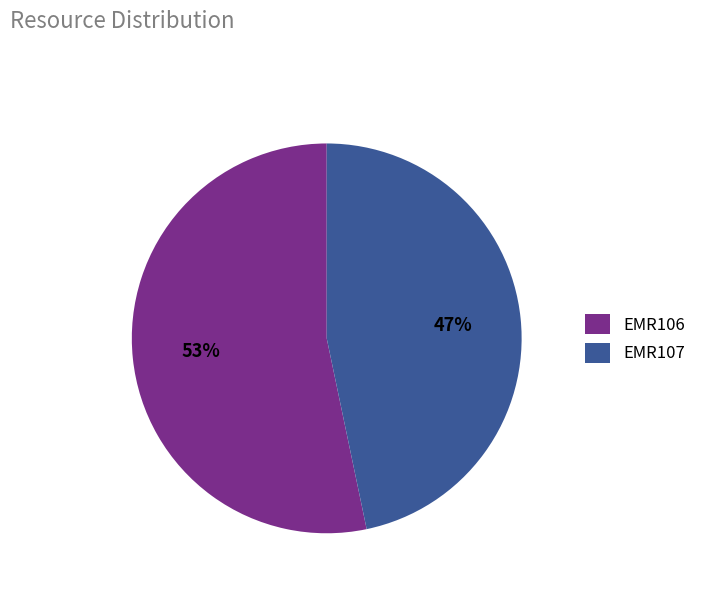

Count the number of slices in the pie.

2